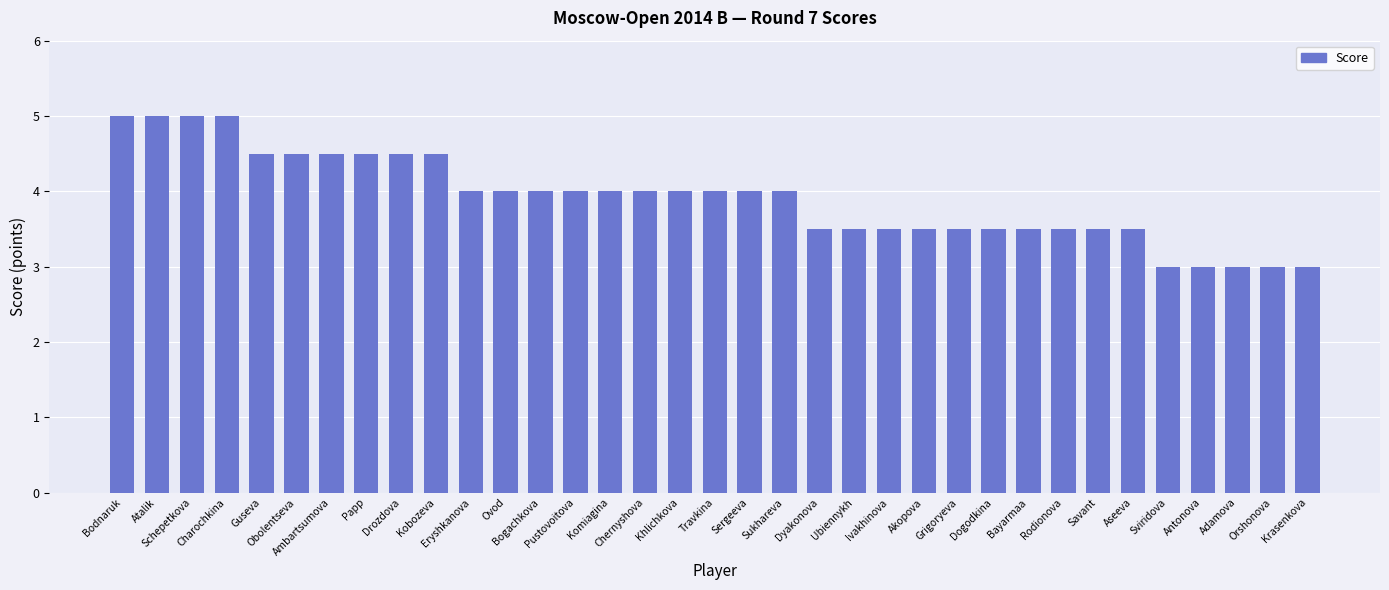

What value does the data have at Khlichkova?

4.0